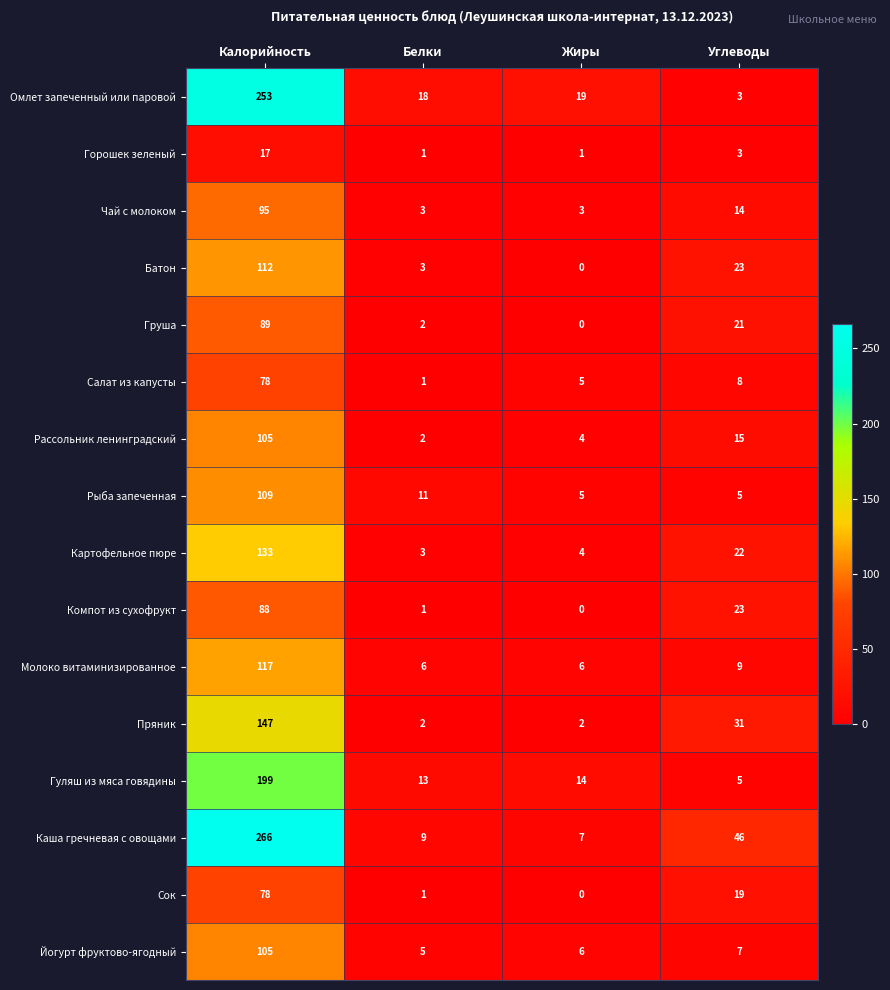

Which series changed the most between Калорийность and Жиры?

Каша гречневая с овощами